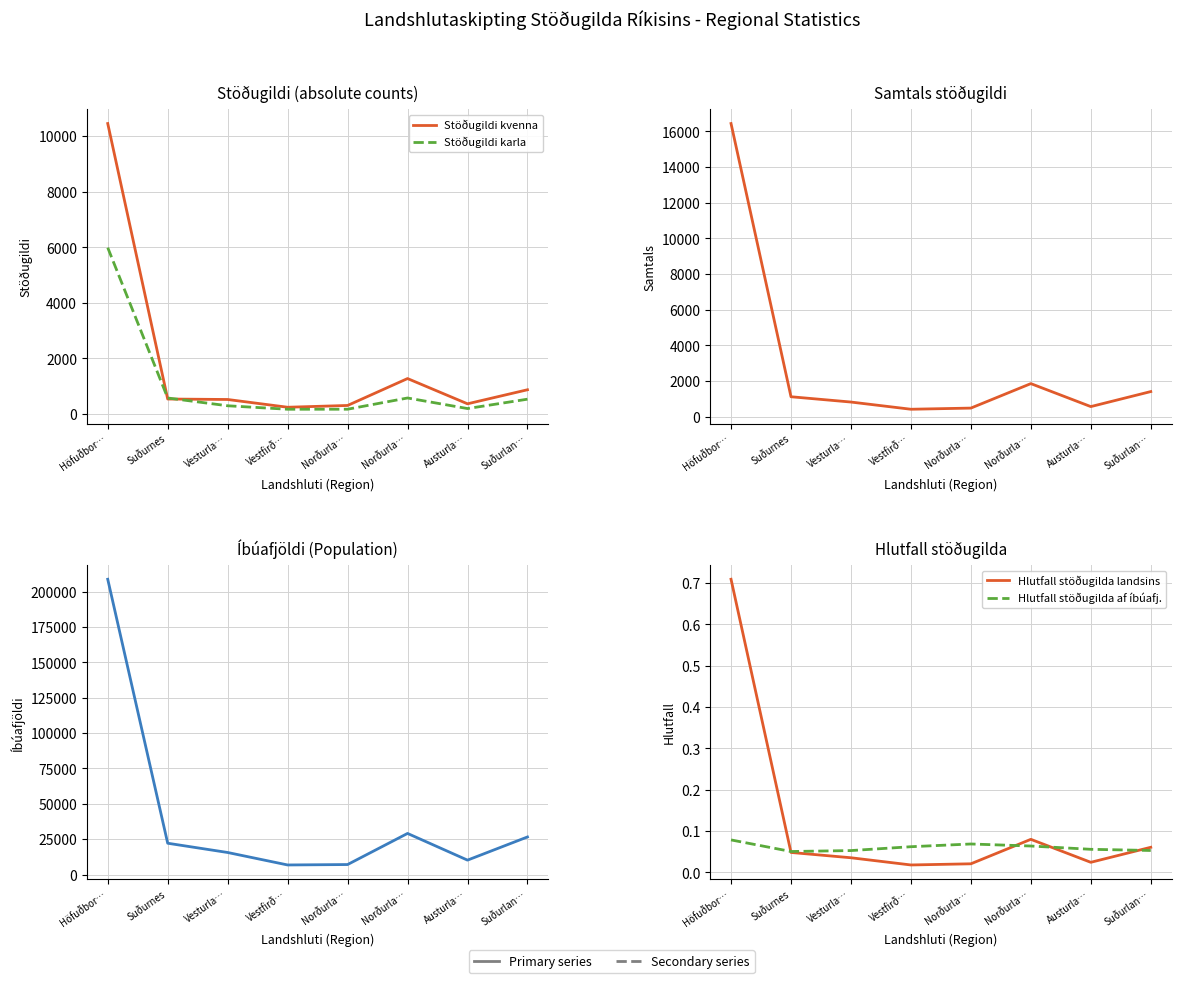

What is the maximum value for Íbúafjöldi?

208809.0